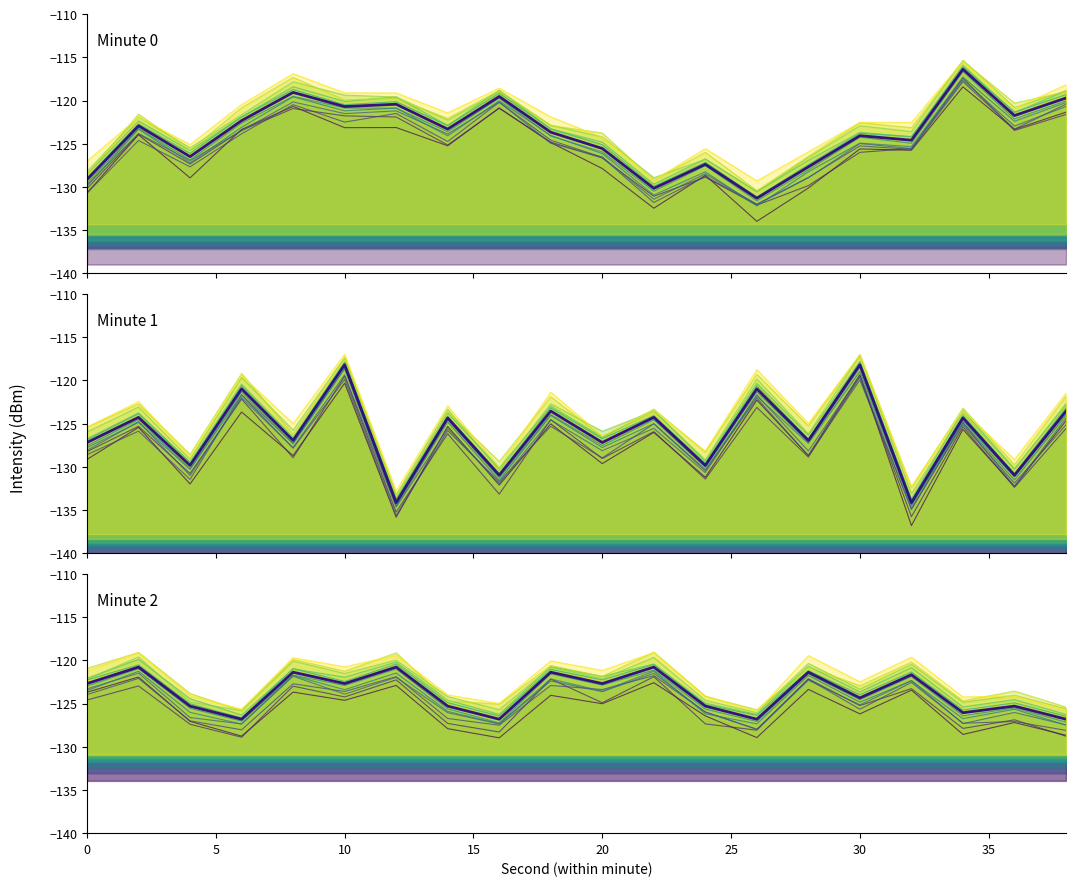

At how many categories does at least one series exceed -129?

20